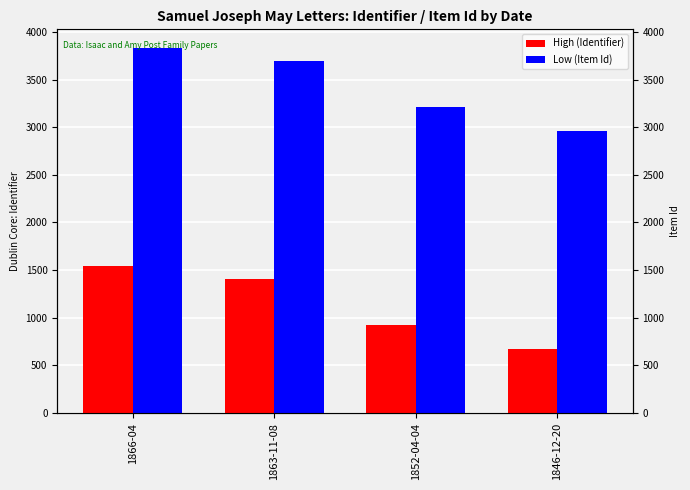

Reading left to right, transcribe all the data shown in this chart.

High (Identifier): 1548	1408	921	671
Low (Item Id): 3835	3696	3211	2963